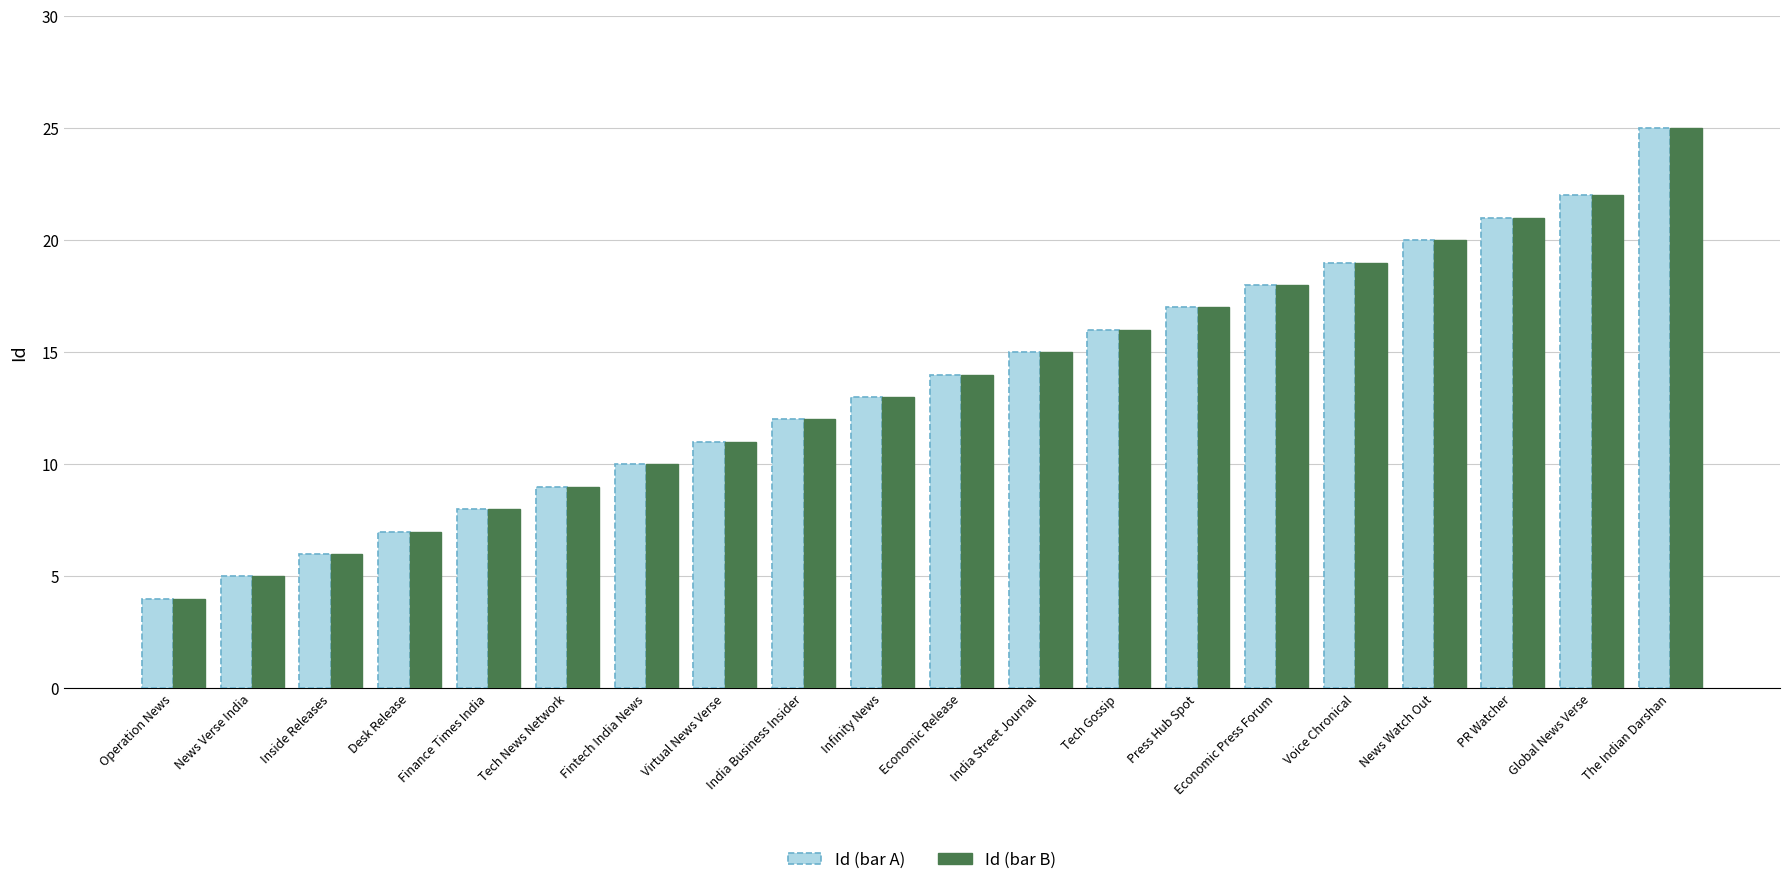

At which category is the sum across all series the highest?

The Indian Darshan